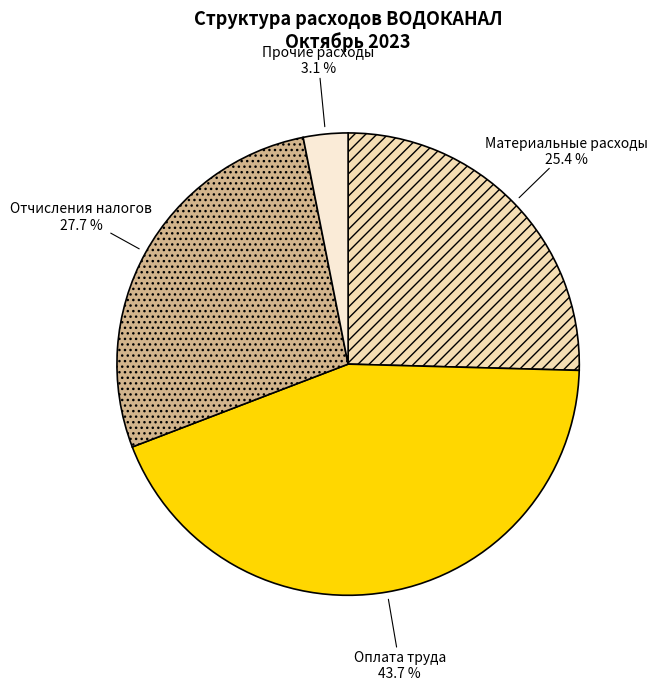

What percentage is the Прочие расходы slice, to the nearest percent?

3%